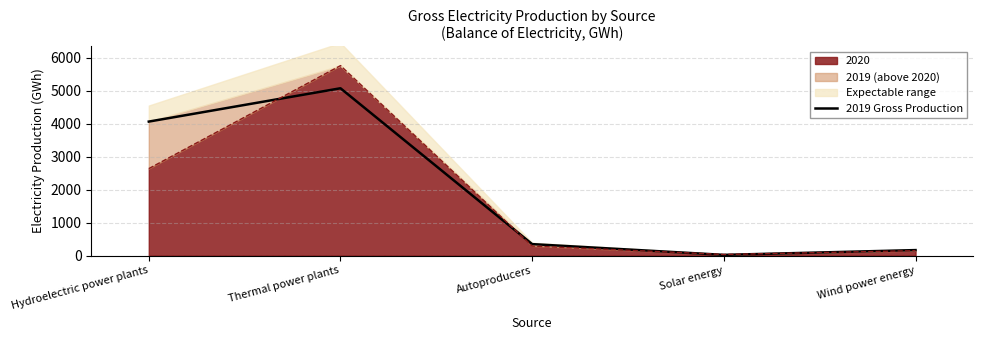

Rank the categories by value from lowest to highest.

Solar energy, Wind power energy, Autoproducers, Hydroelectric power plants, Thermal power plants